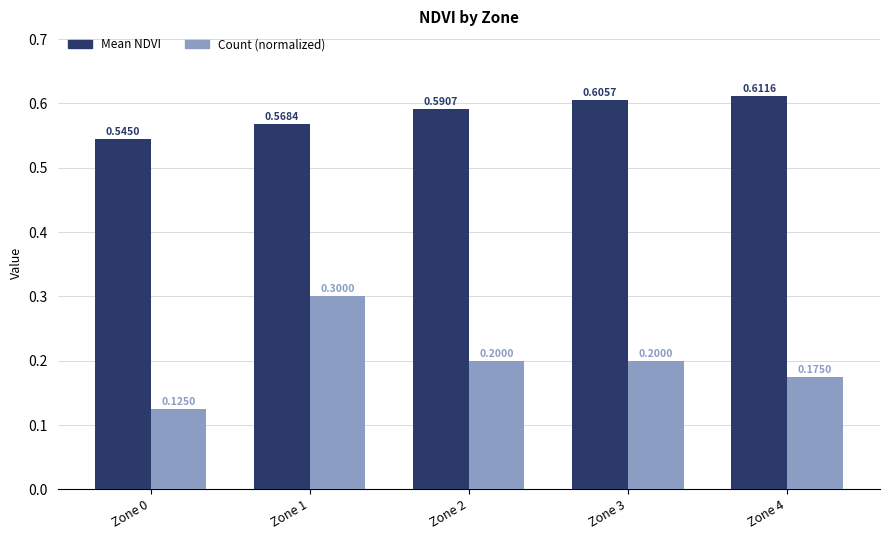

Is the value of Mean NDVI at Zone 4 greater than the value of Count (normalized) at Zone 1?

Yes